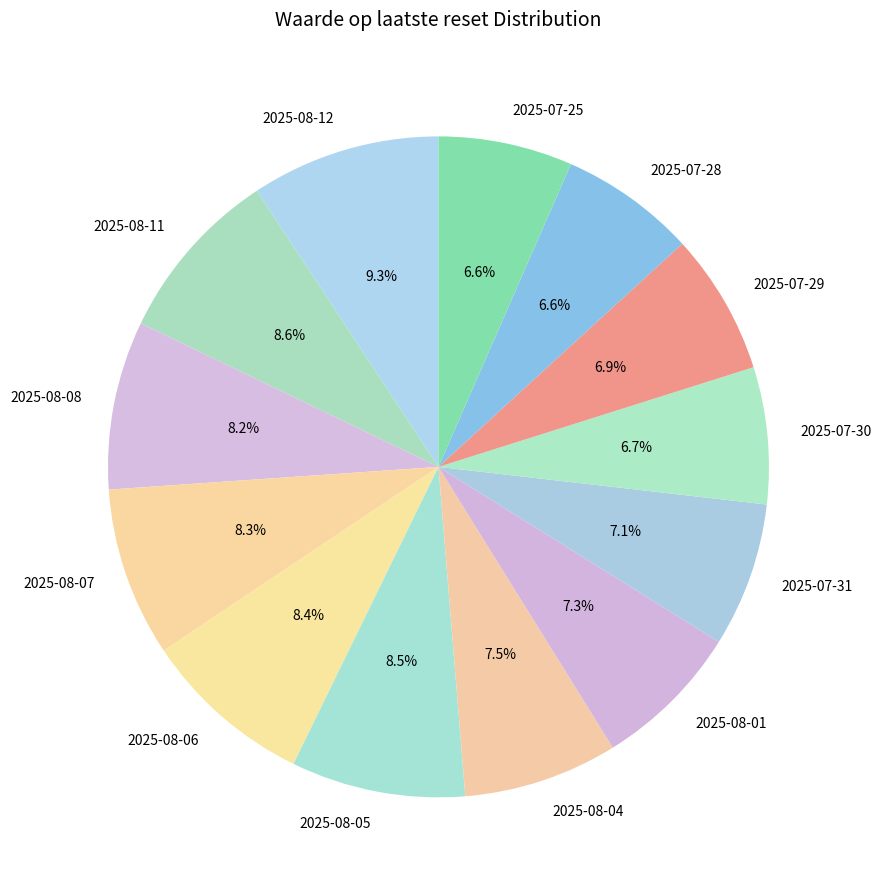

Approximately how many times larger is the value at 2025-08-01 compared to 2025-08-08?

0.9